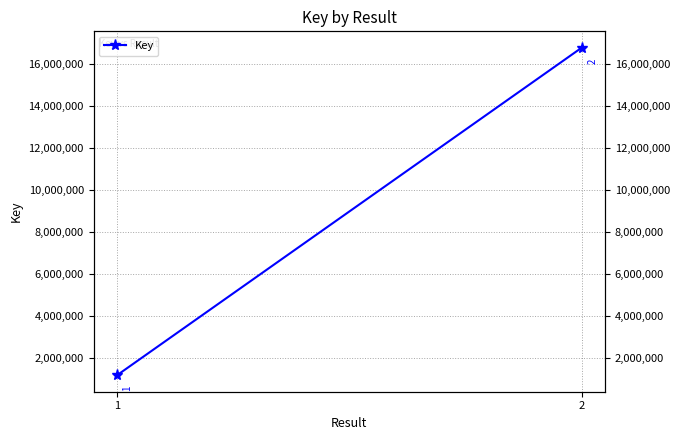

Which label corresponds to the smallest value in the chart?

1